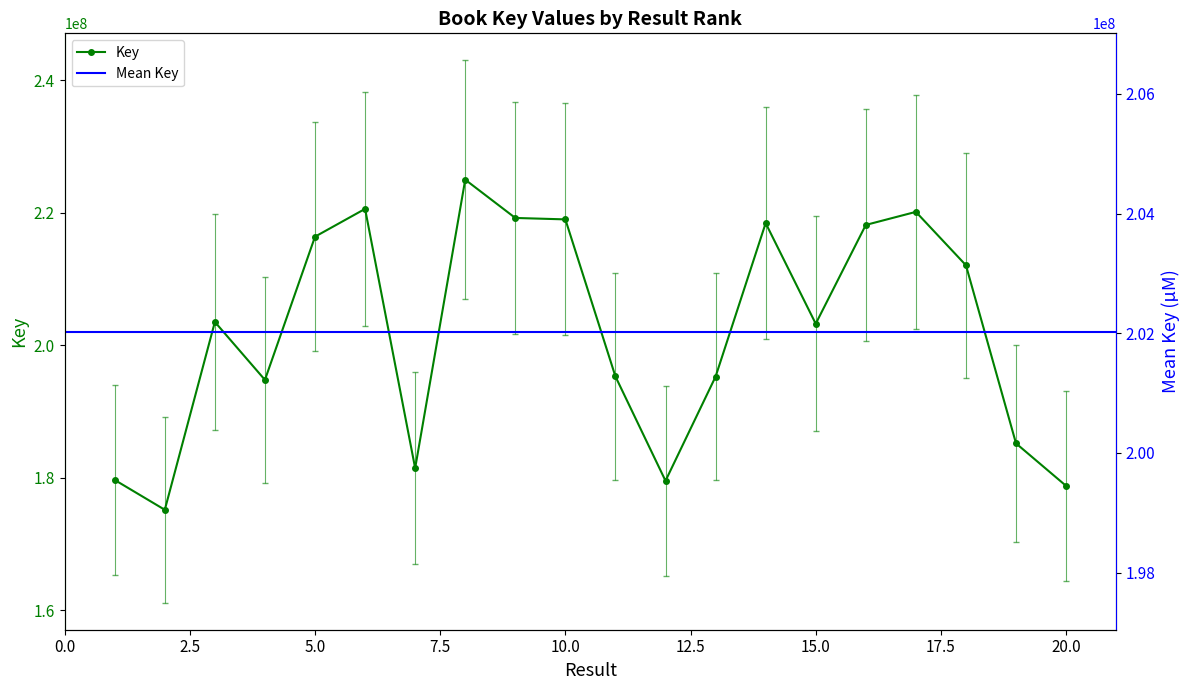

The value at 3 is 308162800.9. True or false?

False